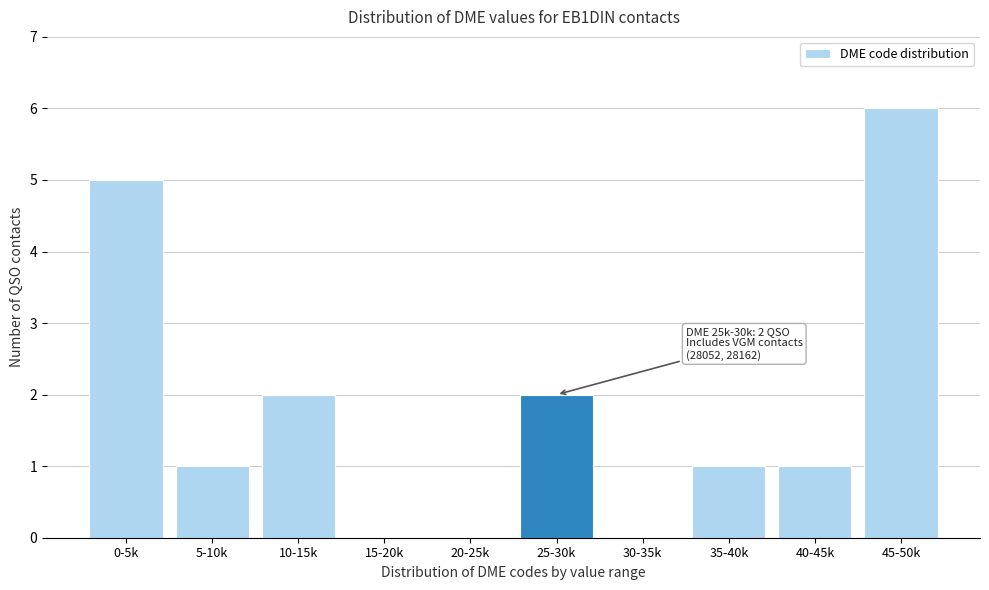

Reading left to right, what are all the values shown in this chart?

0-5k=5	5-10k=1	10-15k=2	15-20k=0	20-25k=0	25-30k=2	30-35k=0	35-40k=1	40-45k=1	45-50k=6